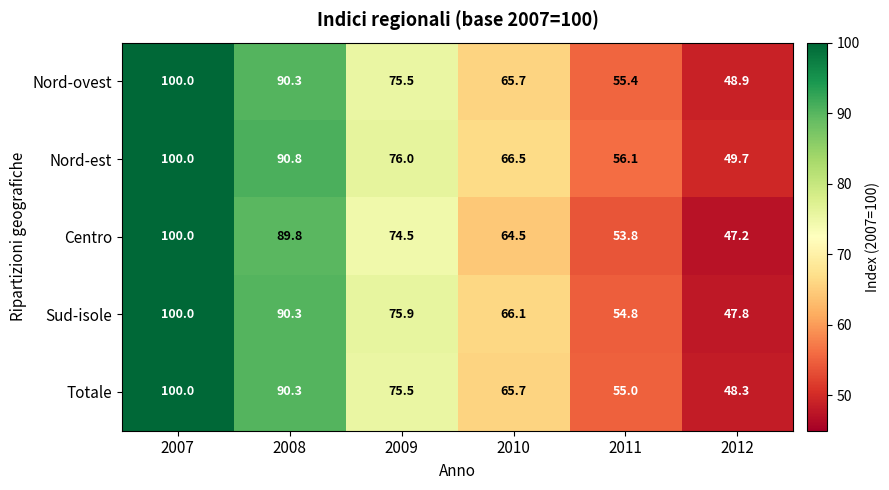

At 2011, list the series in order from smallest to largest.

Centro, Sud-isole, Totale, Nord-ovest, Nord-est